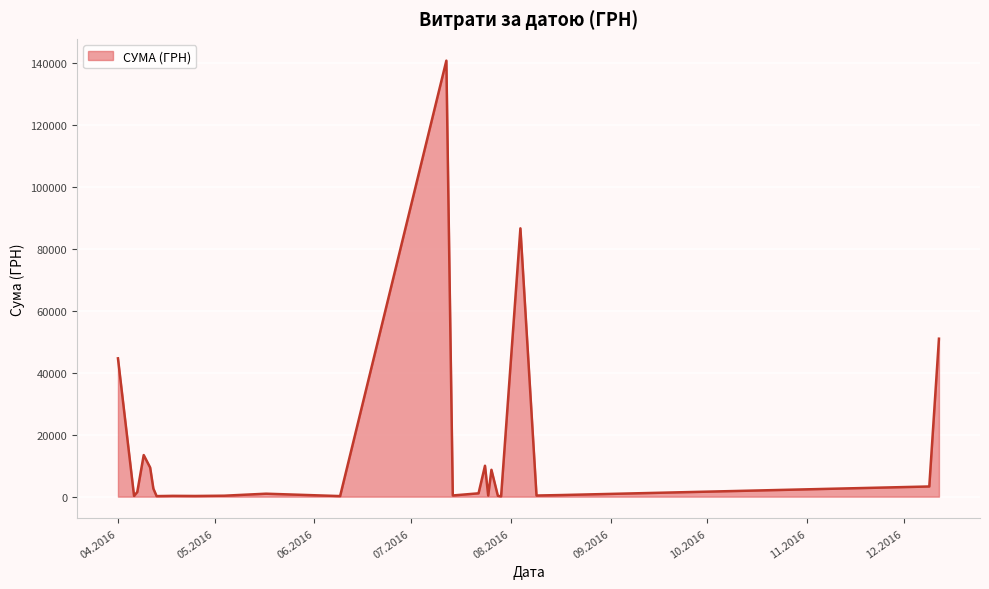

What is the greatest value displayed?

140706.2